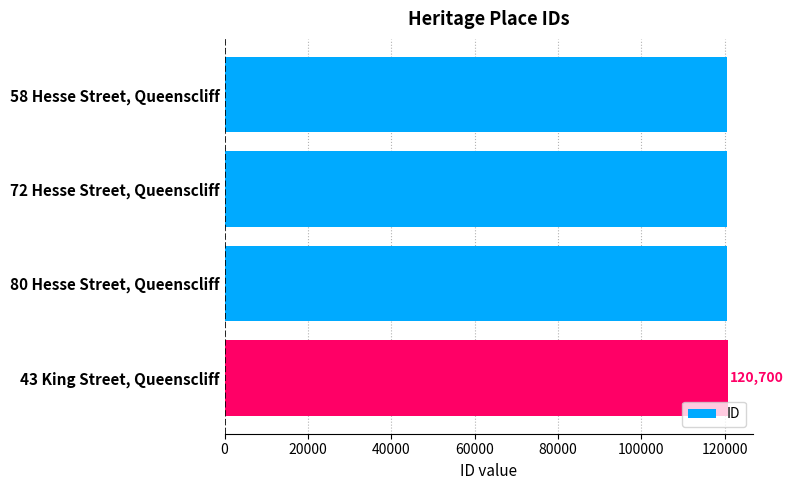

How many bars are there in total?

4